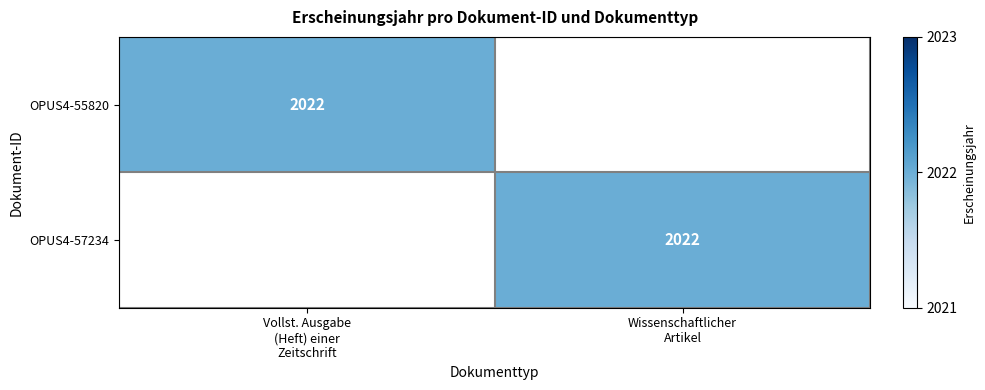

What value does the OPUS4-57234 series have at Wissenschaftlicher Artikel?

2022